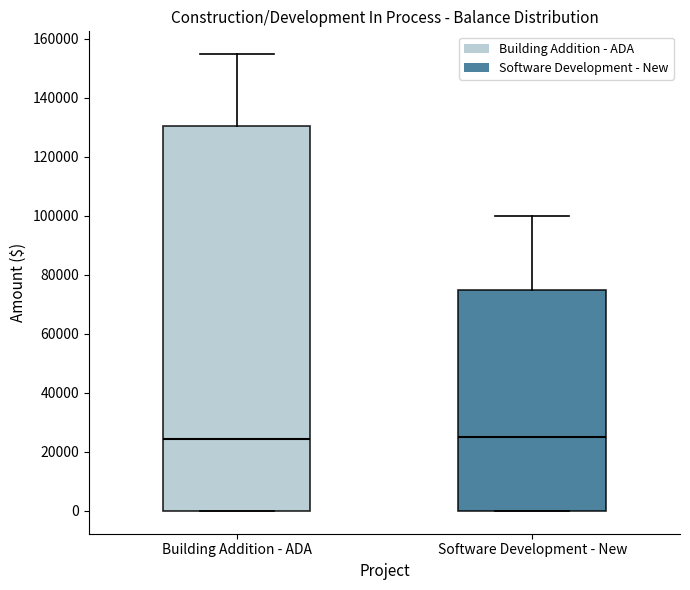

Where does the upper whisker of the box for Software Development - New end on the y-axis? The values are not printed on the chart, so give them approximately, as read against the axis.

100000